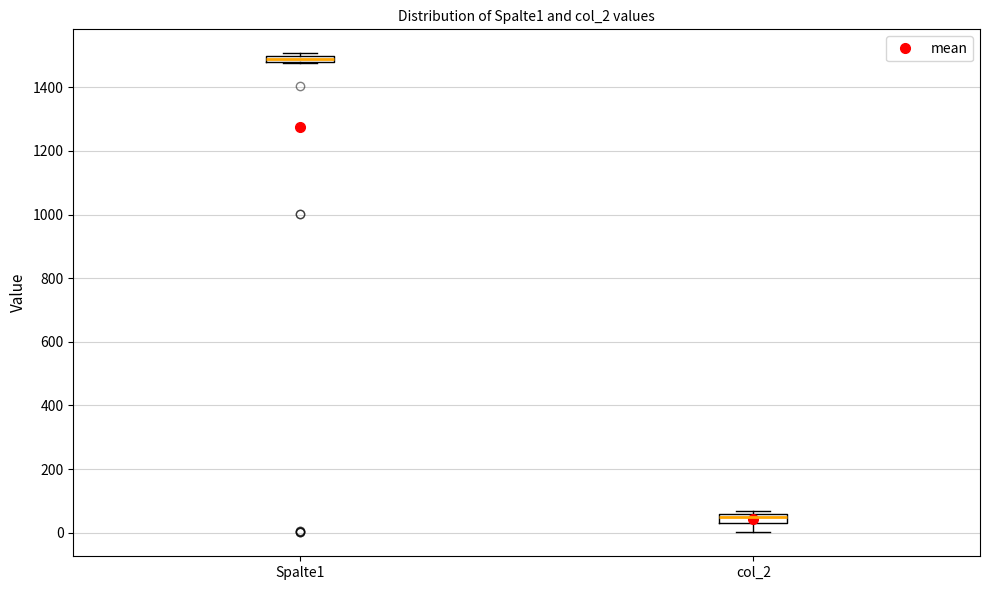

Where is the lower edge of the box for col_2 on the y-axis? The values are not printed on the chart, so give them approximately, as read against the axis.

40